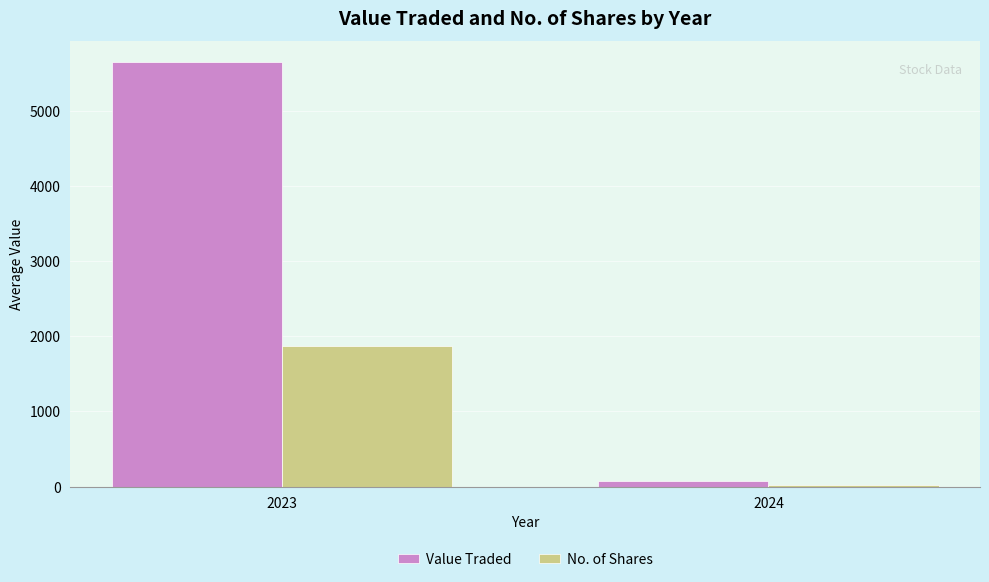

True or false: Value Traded has a value of 76.2 at 2024.

True